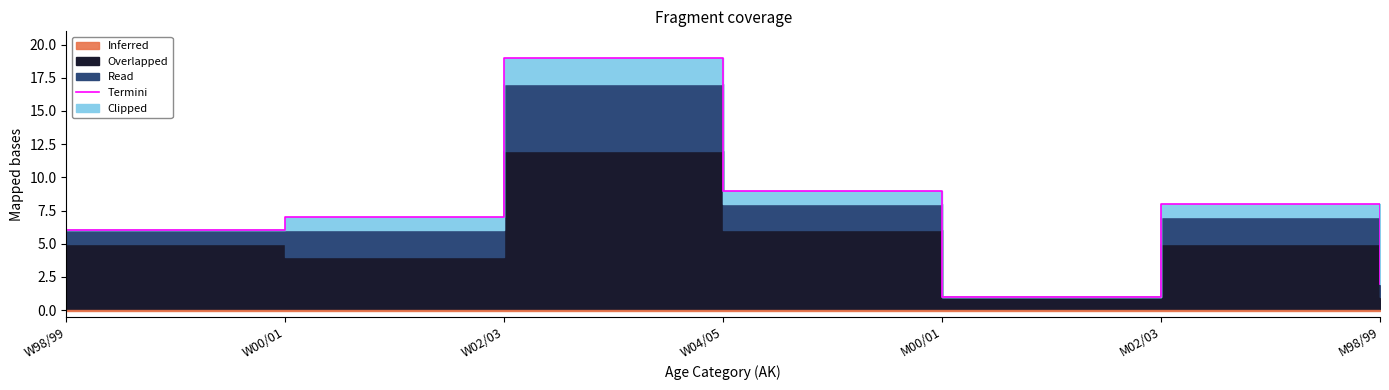

True or false: the data shows 4 at W00/01.

False